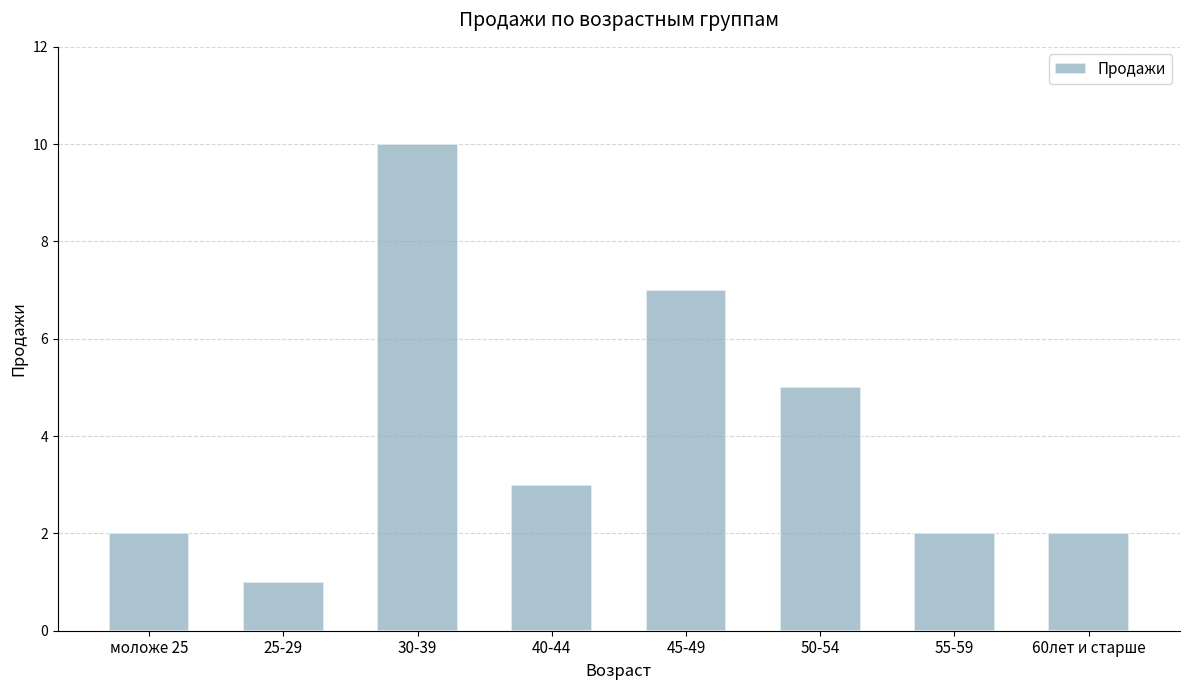

Where does the data first go above 3?

30-39